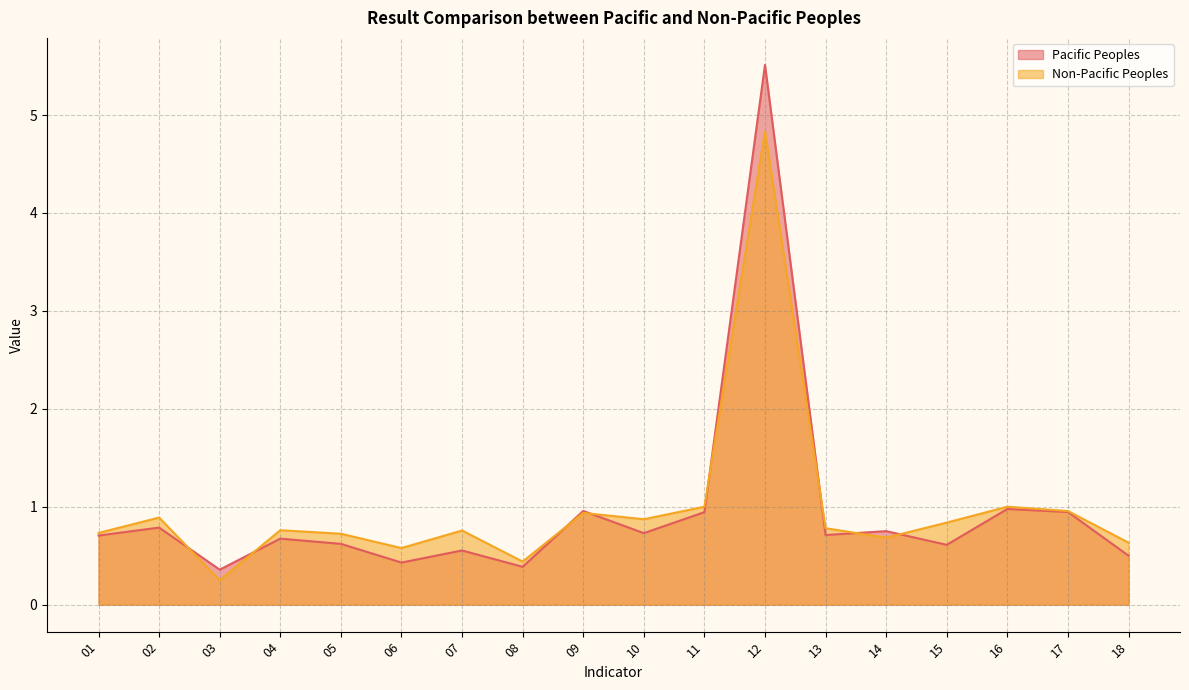

What is the difference between the second highest and minimum values in the Non-Pacific Peoples series?

0.8